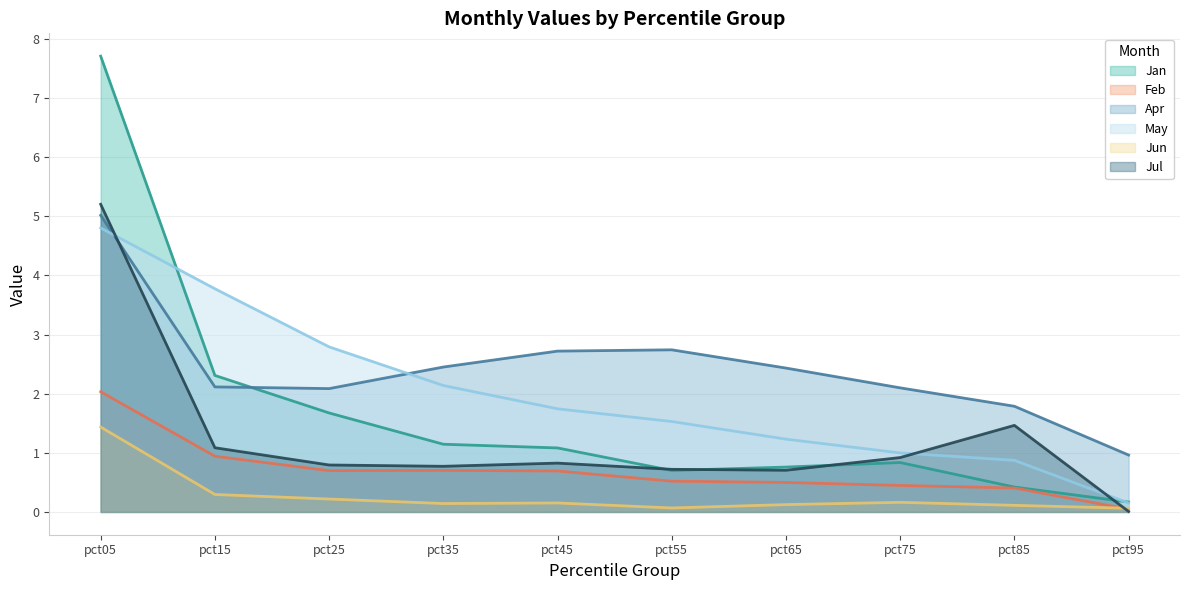

What is the difference between the maximum and minimum values in the May series?

4.7